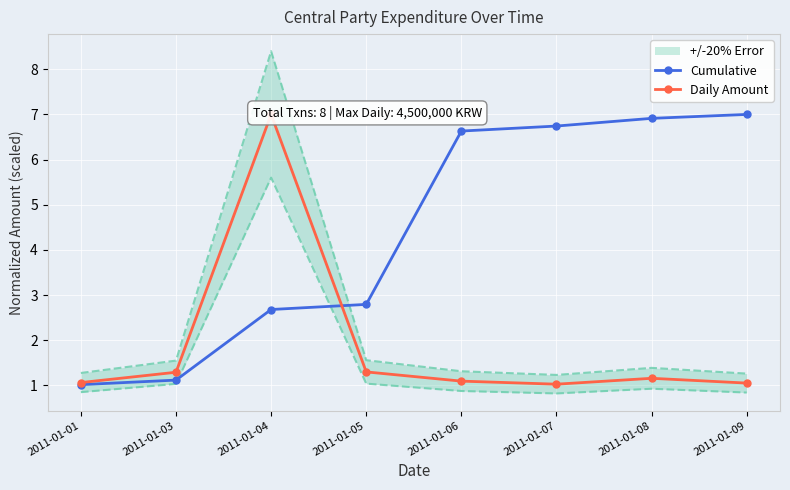

True or false: Cumulative has more than 0 points higher than both neighbors.

False